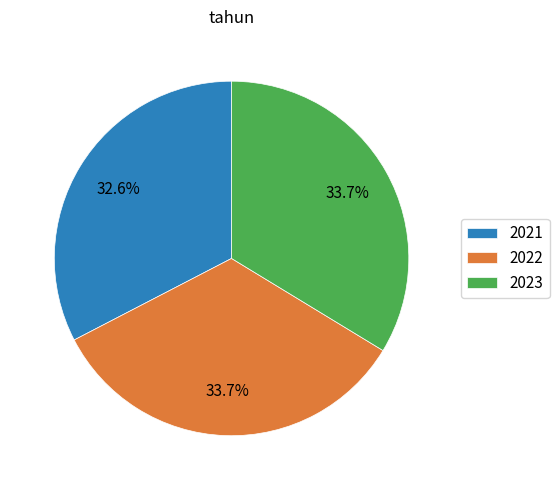

True or false: 2023 accounts for 34% of the total.

True